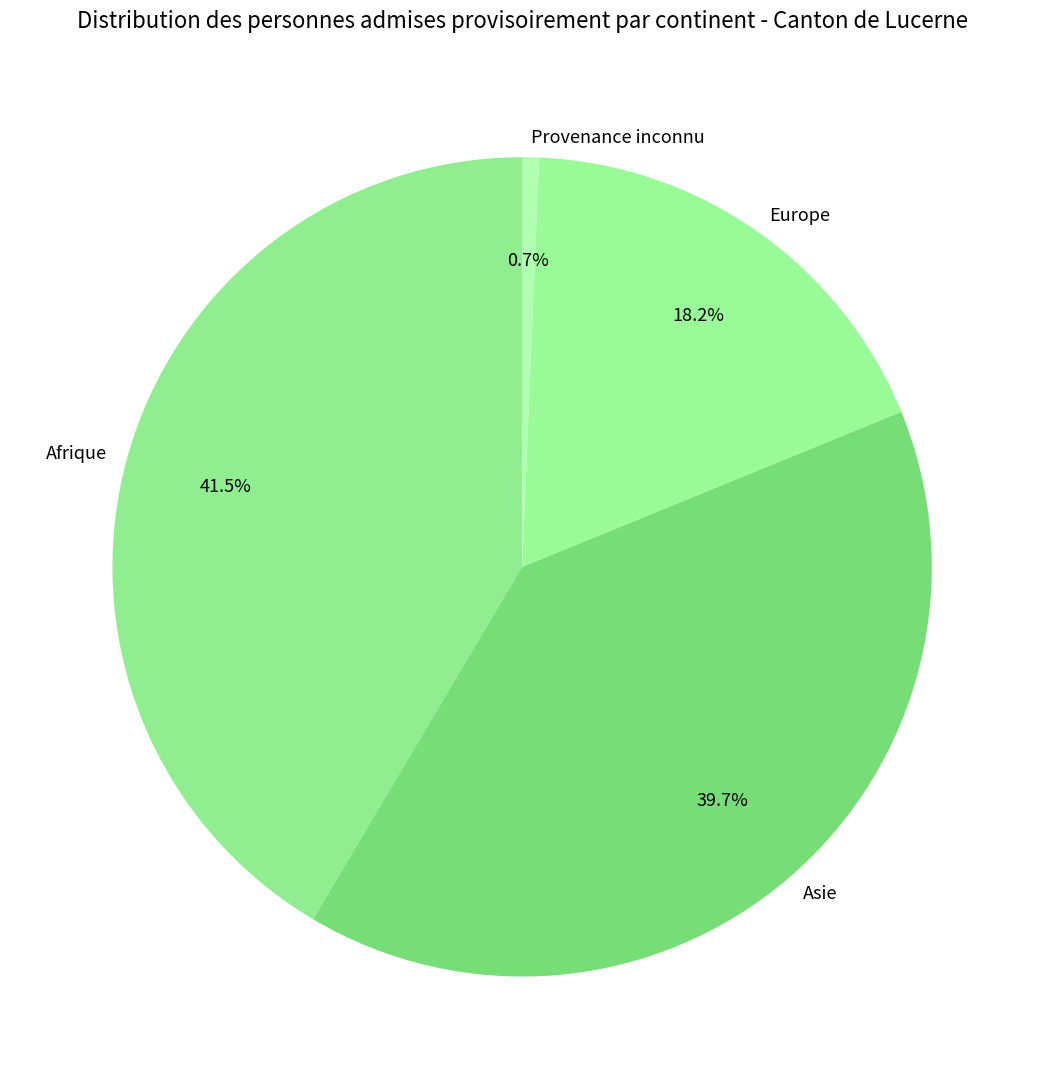

What percentage is the Europe slice, to the nearest percent?

18%